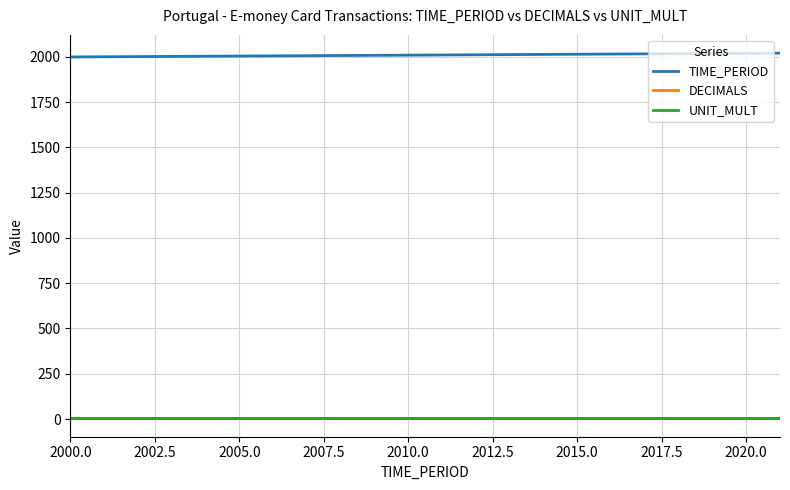

What is the greatest value displayed?

2021